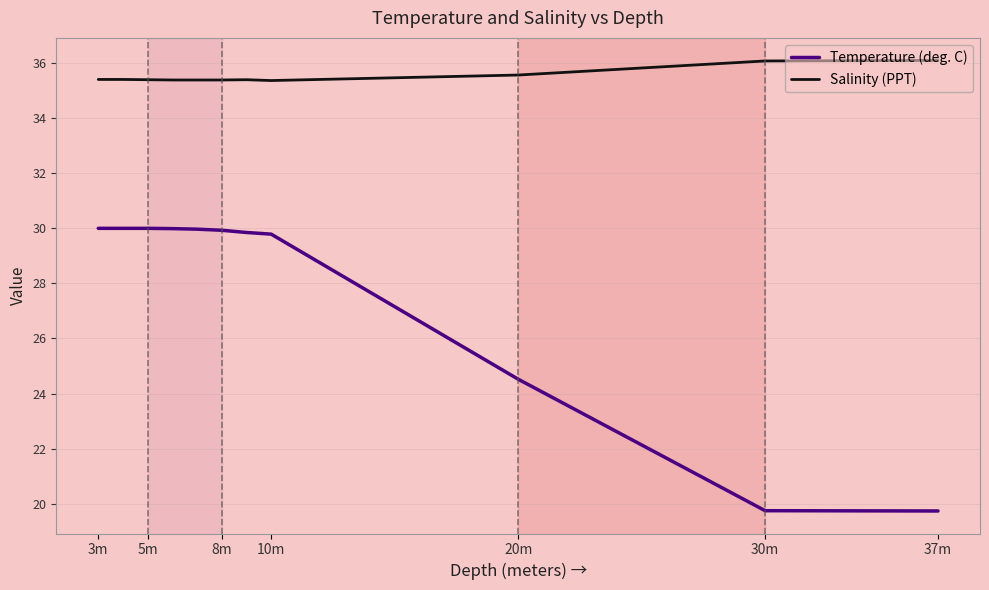

Which series has the largest range (max minus min)?

Temperature (deg. C)